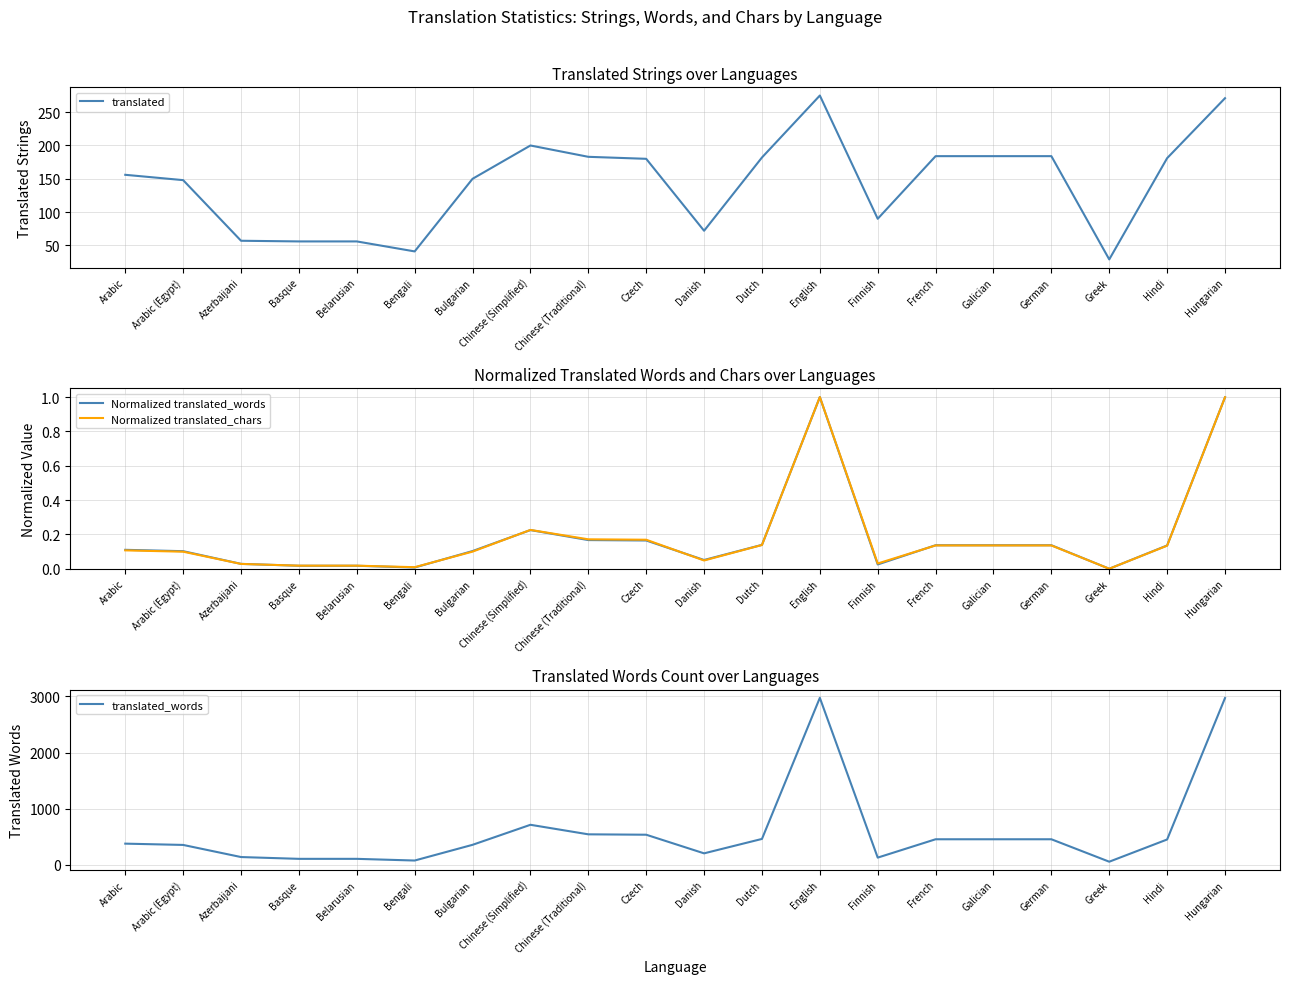

What is the difference between the second highest and minimum values in the Normalized translated_chars series?

1.0